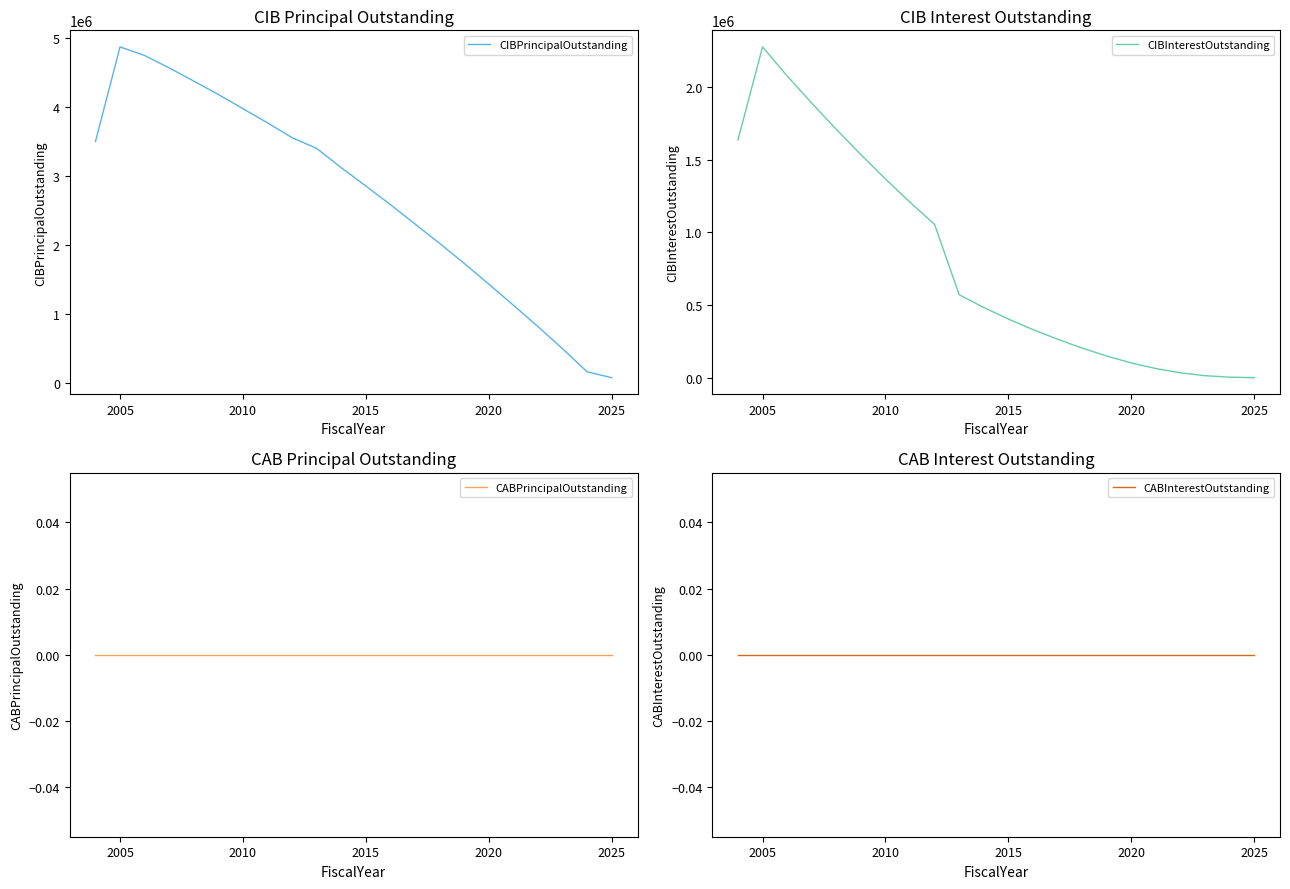

What is the highest value of the CIBPrincipalOutstanding series?

4870000